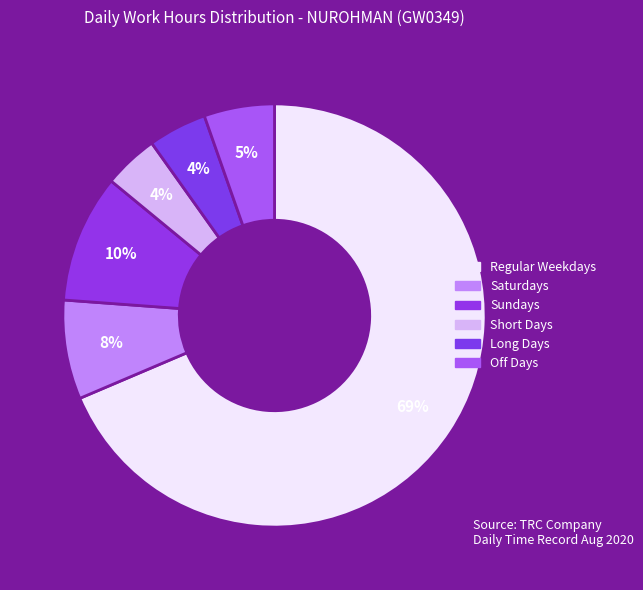

Count the number of slices in the pie.

6